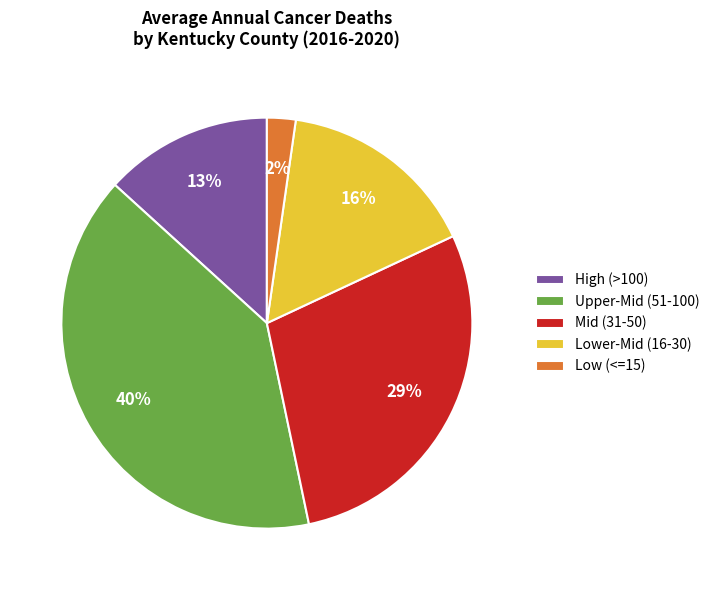

The Upper-Mid (51-100) slice represents 40% of the pie. True or false?

True